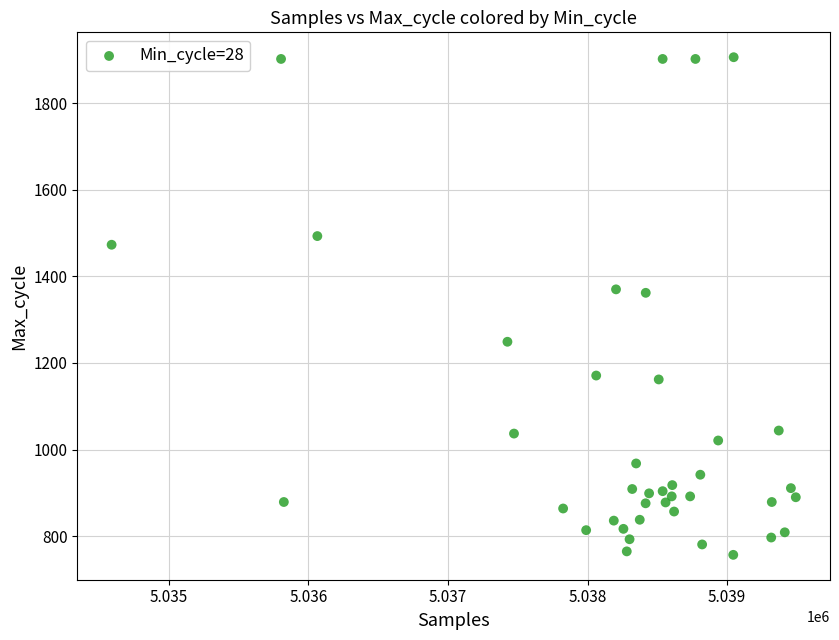

What is the range of X values (max minus min)?

4902